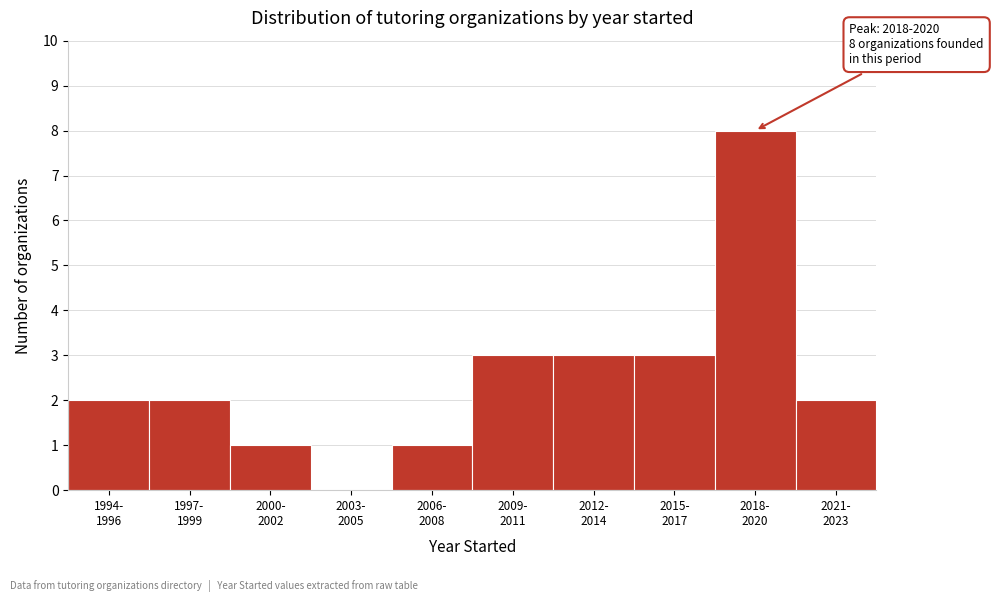

What is the greatest value displayed?

8